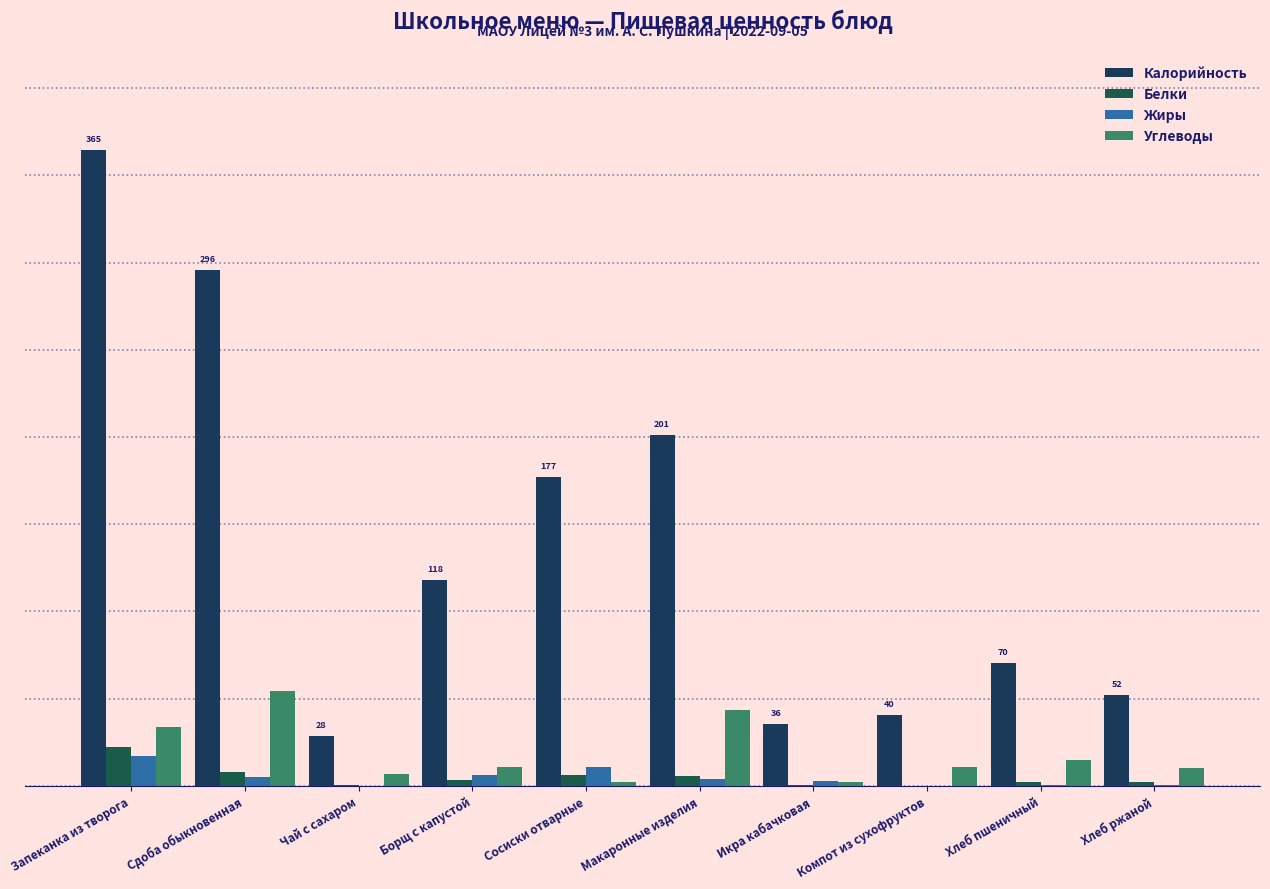

Are the bars grouped side by side (vs. stacked)?

Yes